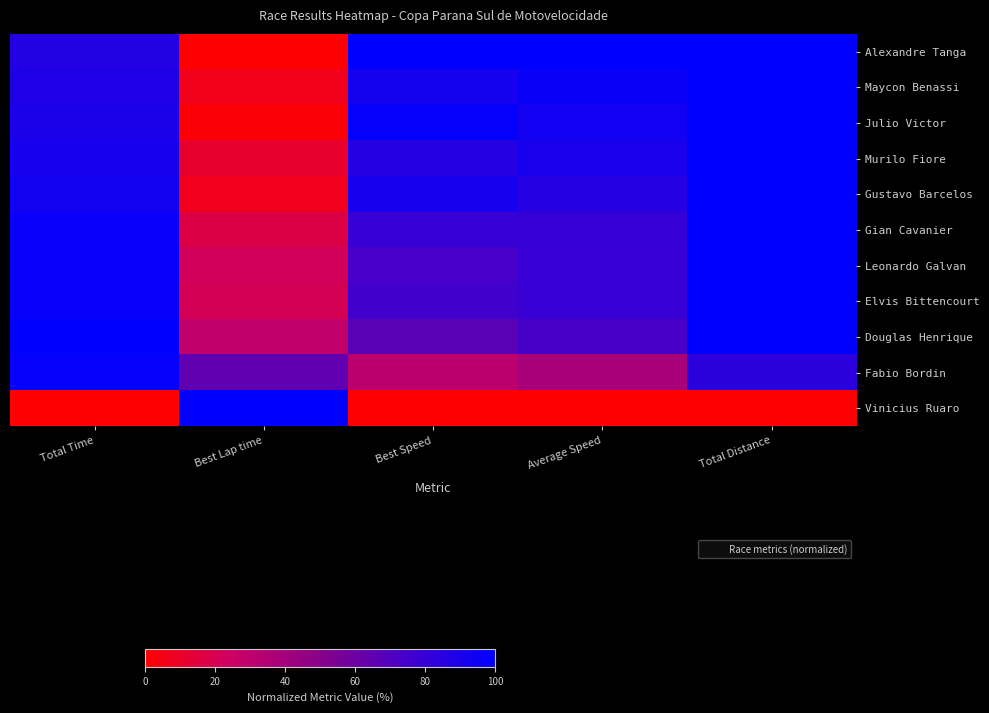

At how many categories does at least one series exceed 0?

5